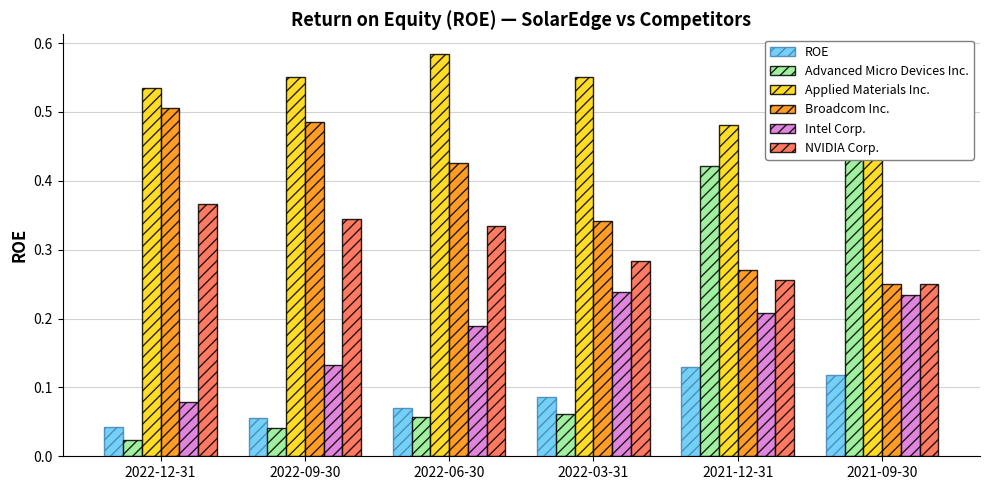

Are the bars horizontal?

No